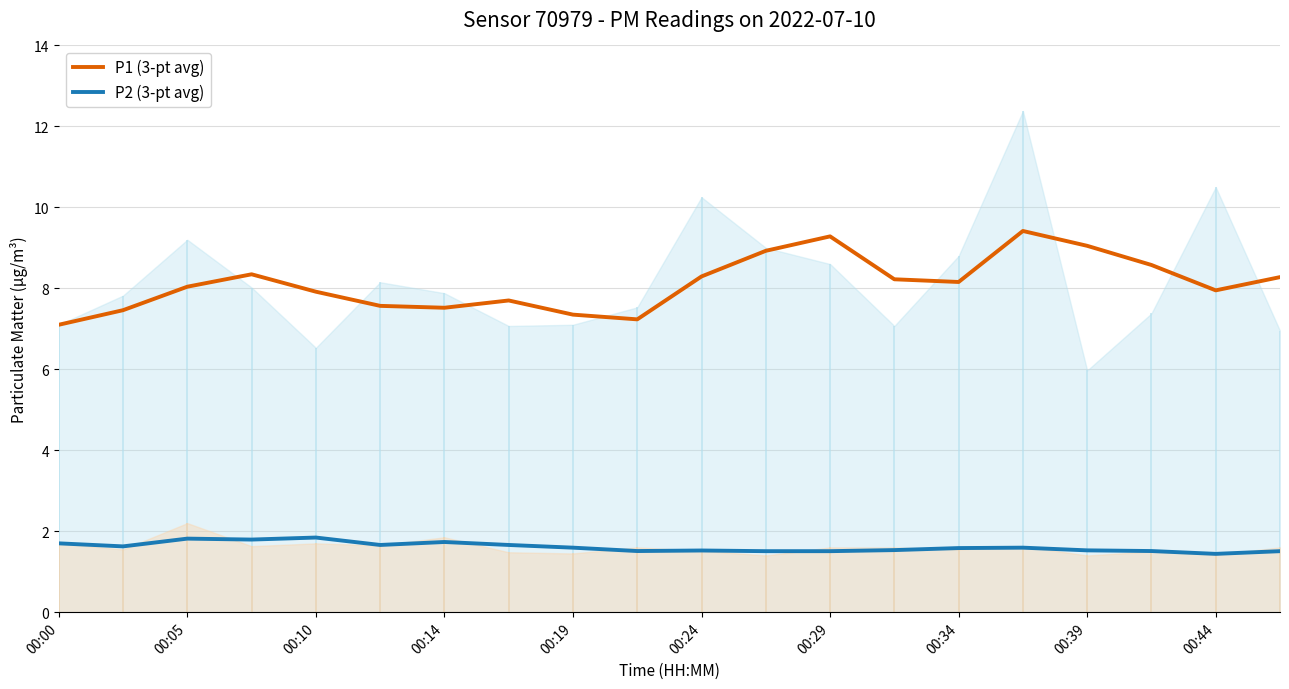

What is the maximum value shown in the chart?

9.4